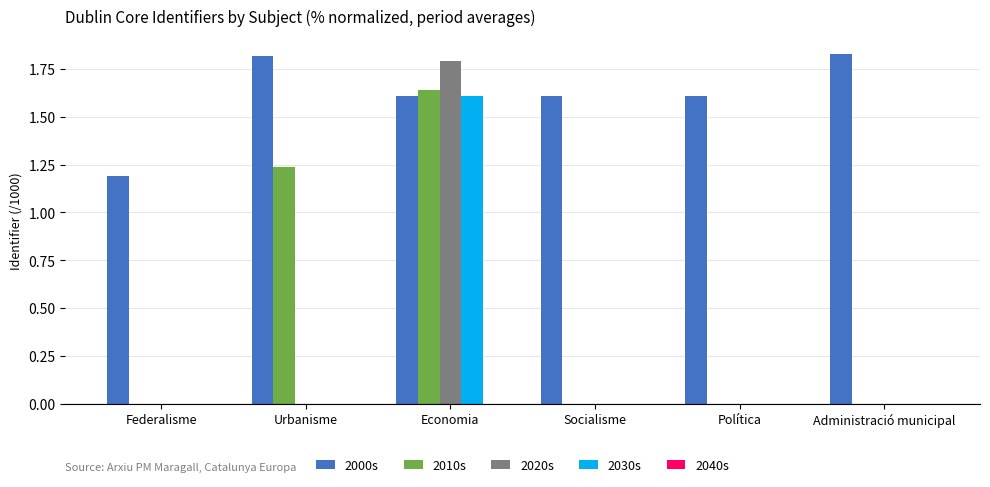

True or false: 2000s has a value of 1.8 at Urbanisme.

True